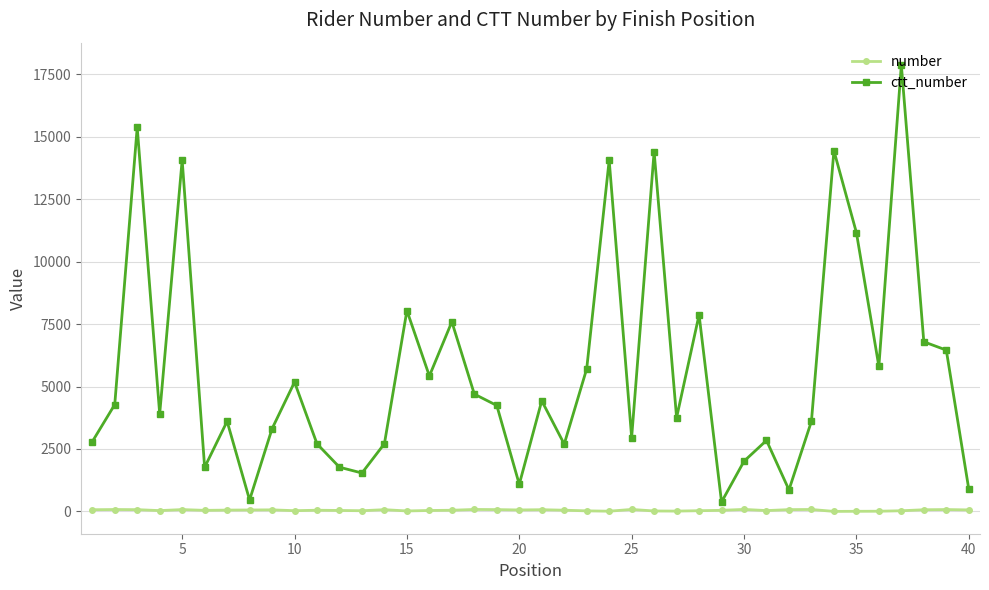

What is the maximum value shown in the chart?

17866